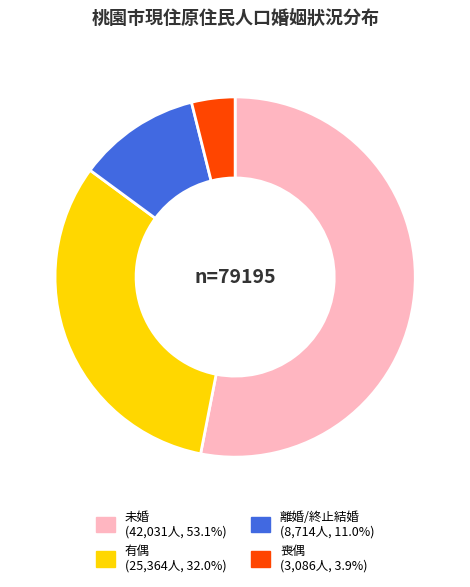

Which has a higher value, 喪偶 or 離婚/終止結婚?

離婚/終止結婚